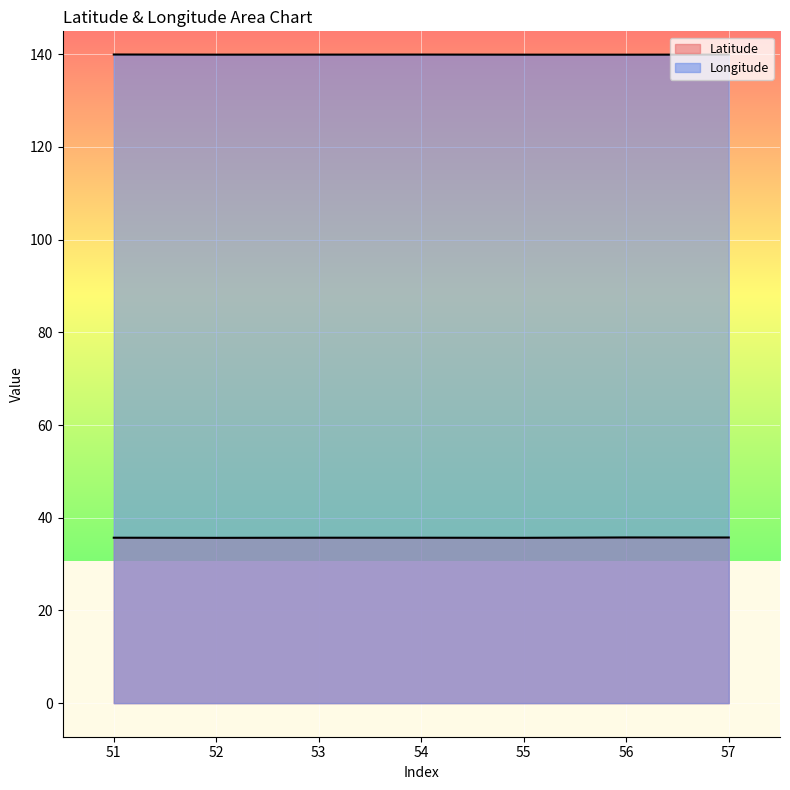

What is the value of the Longitude point at the 2nd from the left?

139.9